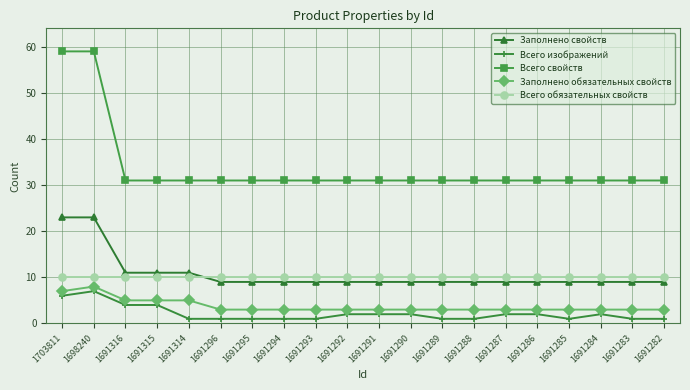

What is the difference between the highest and lowest values at 1691288?

30